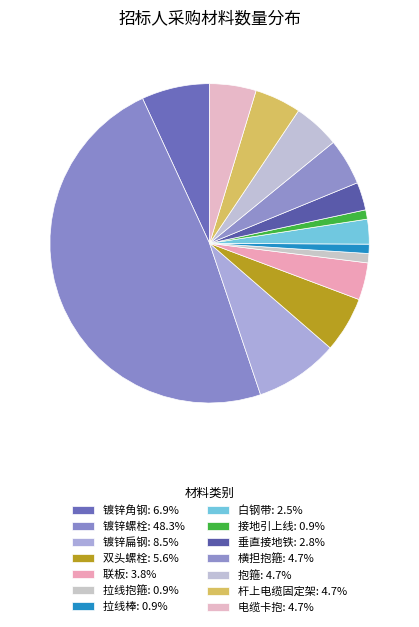

The 拉线棒 slice represents 14% of the pie. True or false?

False